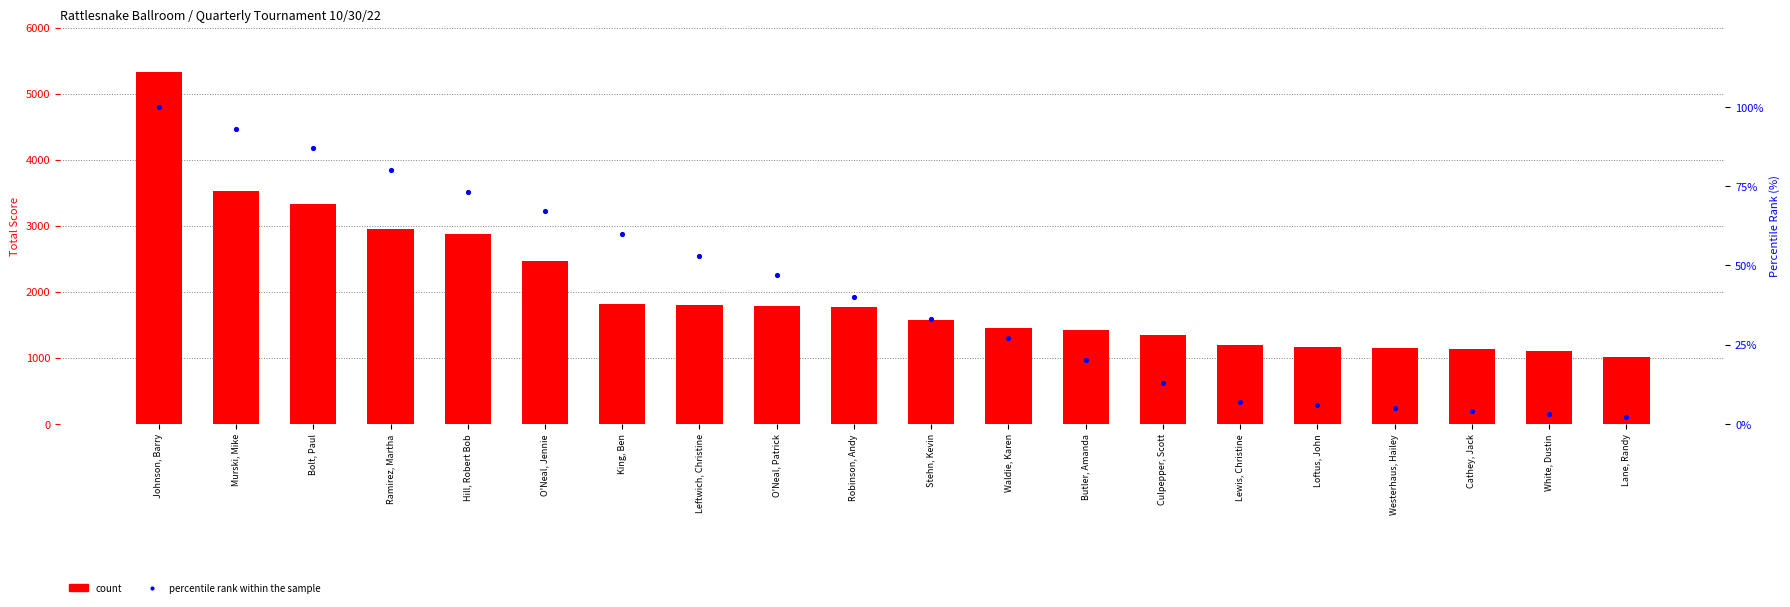

At which category is the sum across all series the highest?

Johnson, Barry